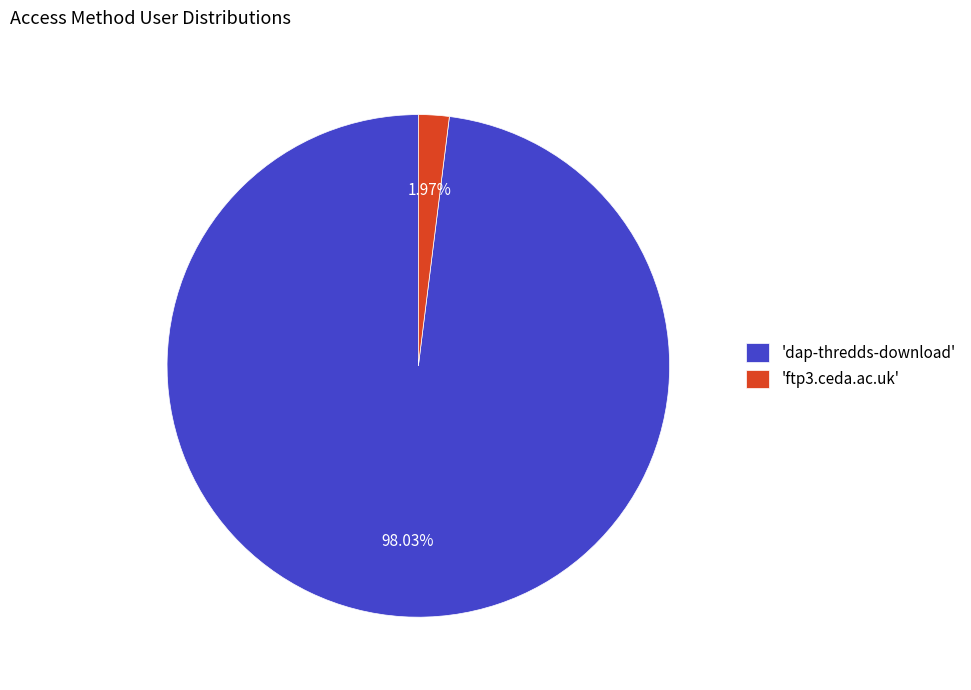

Which has a higher value, 'dap-thredds-download' or 'ftp3.ceda.ac.uk'?

'dap-thredds-download'